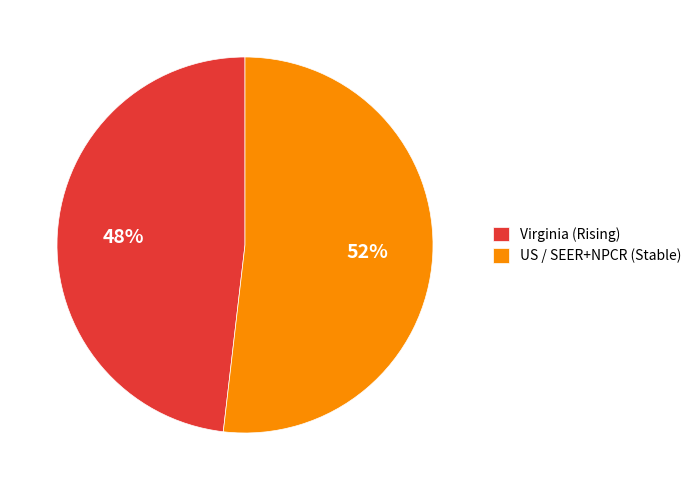

How many segments does this pie chart have?

2